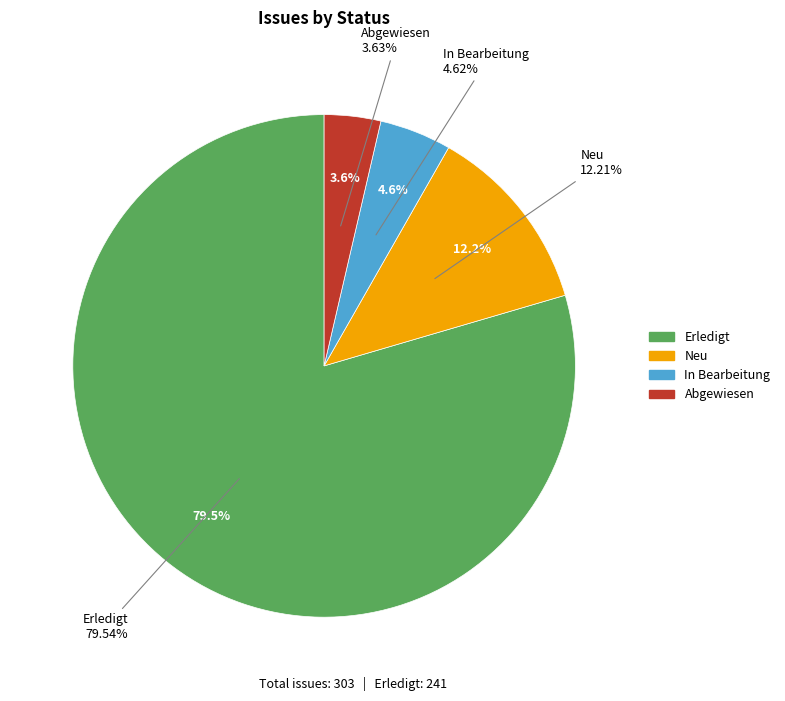

What is the total percentage of In Bearbeitung and Erledigt?

84.2%